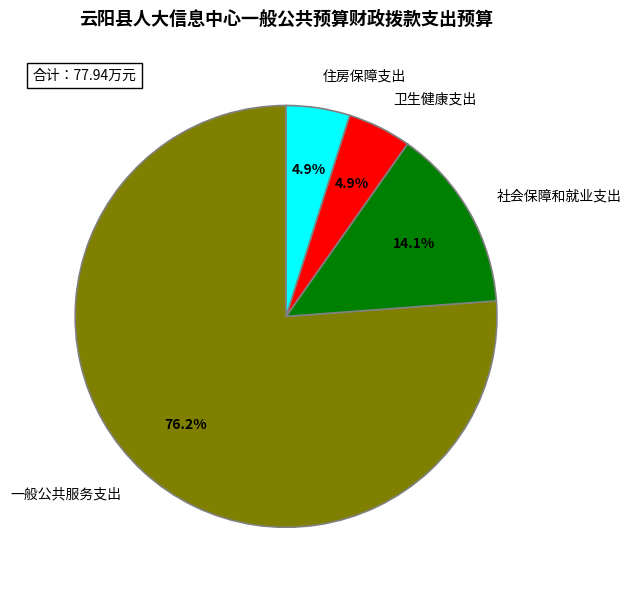

Does any single category account for the majority?

Yes